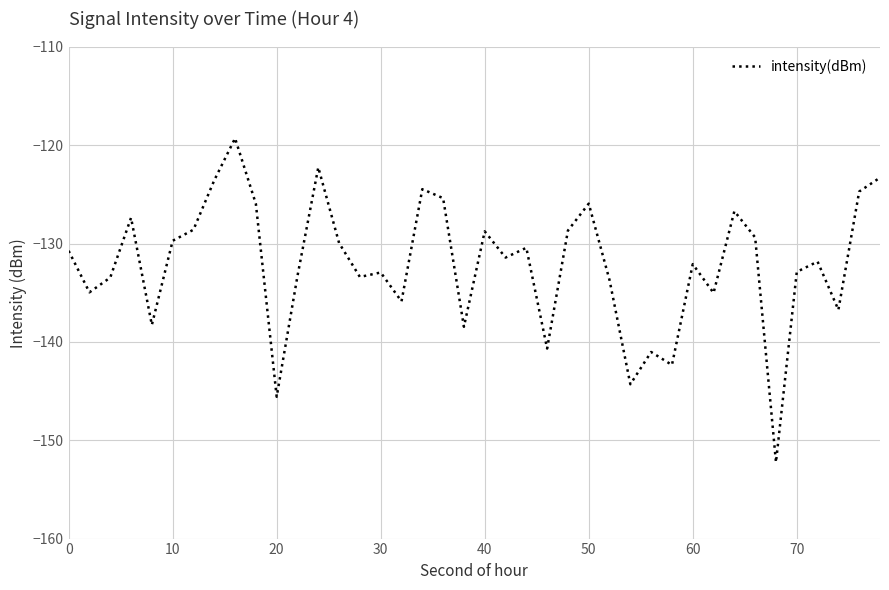

What is the greatest value displayed?

-119.3